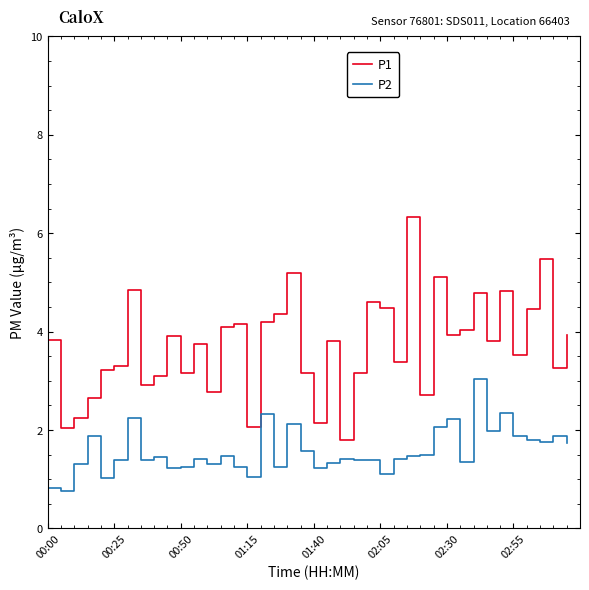

True or false: P1 and P2 intersect in this chart.

False